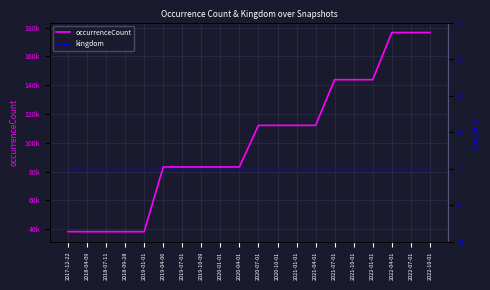

How many values in the occurrenceCount series are below 112095?

10